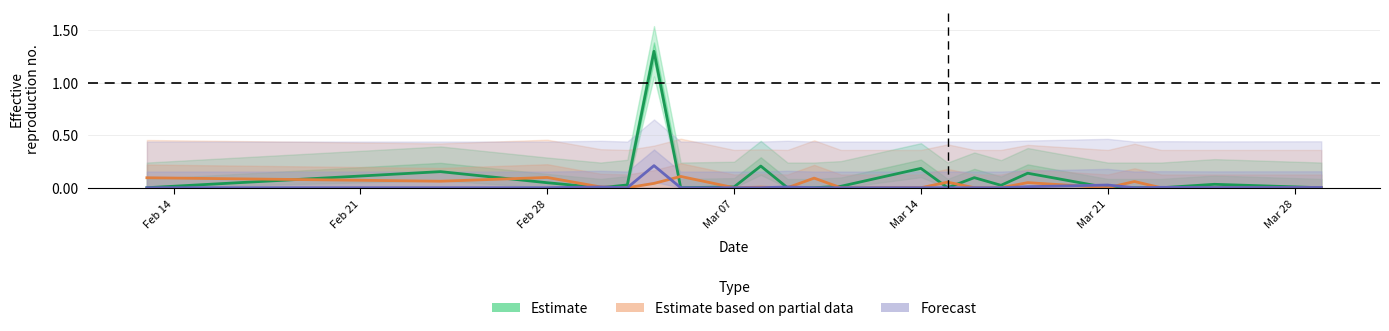

Does the chart display data point markers on the line(s)?

No